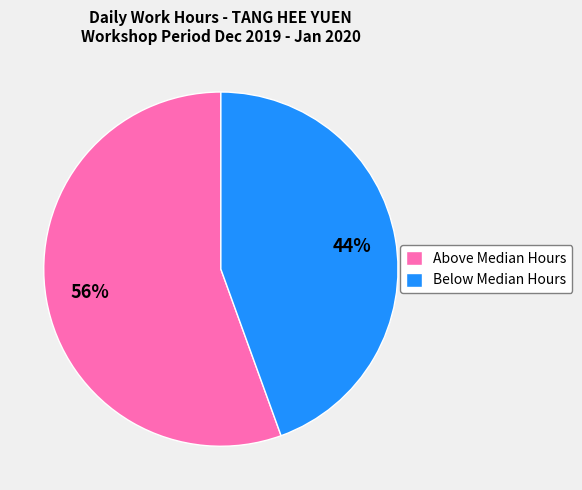

Which category has the smallest portion of the pie?

Below Median Hours